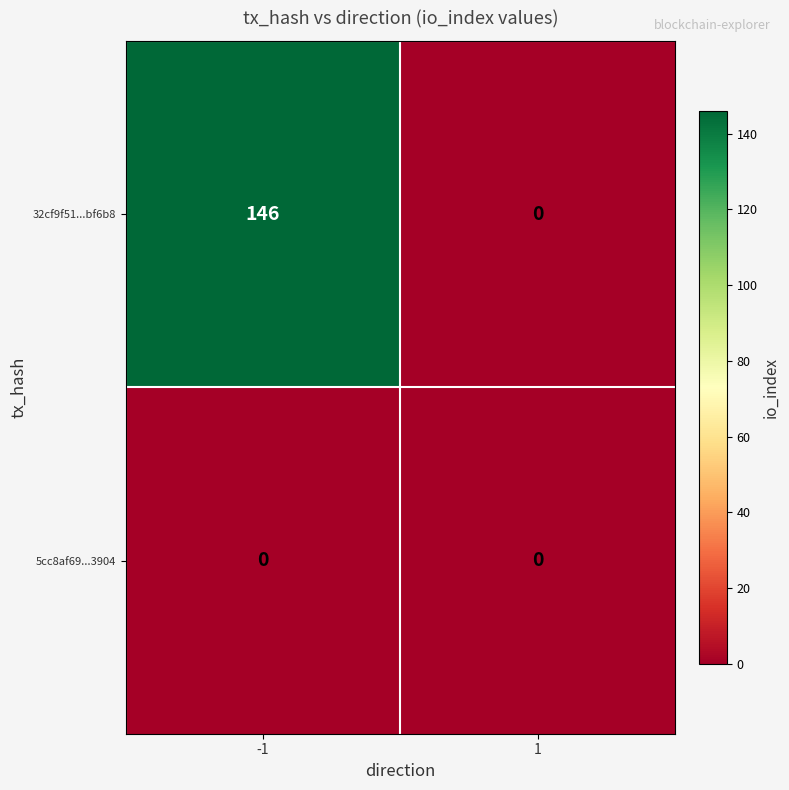

Count the number of categories in the chart.

2